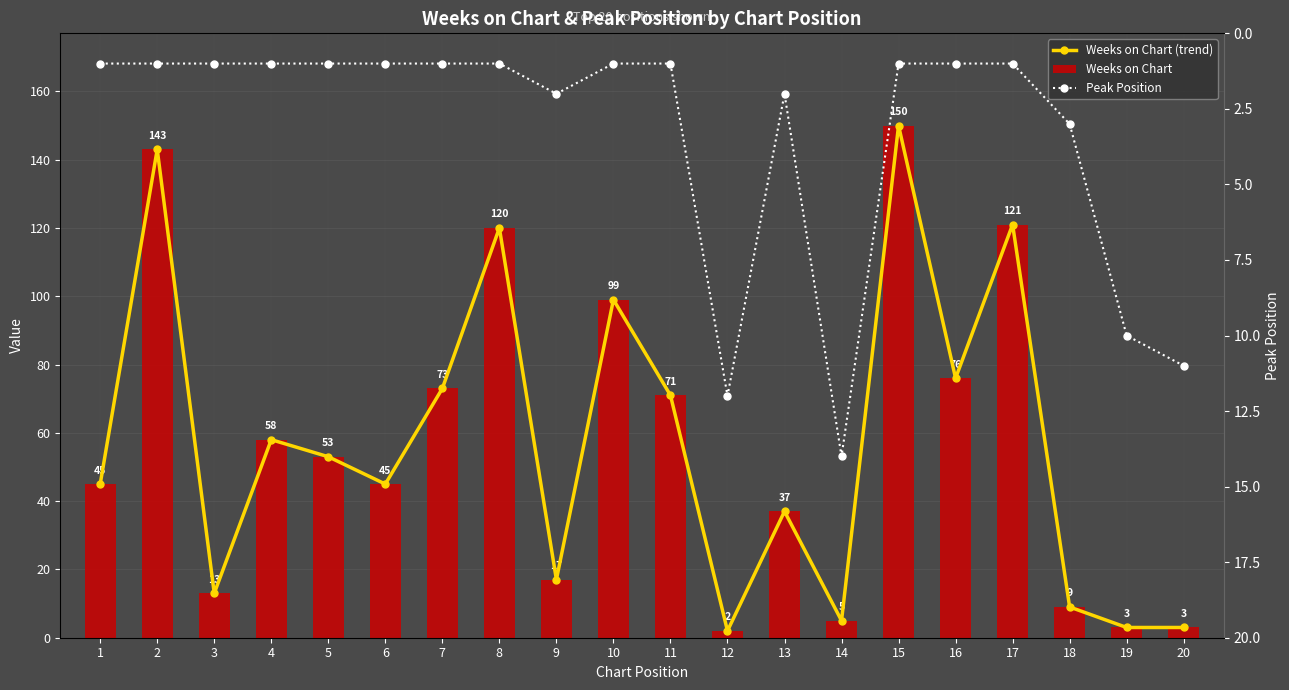

What is the difference between the maximum and second lowest values in the Weeks on Chart series?

147